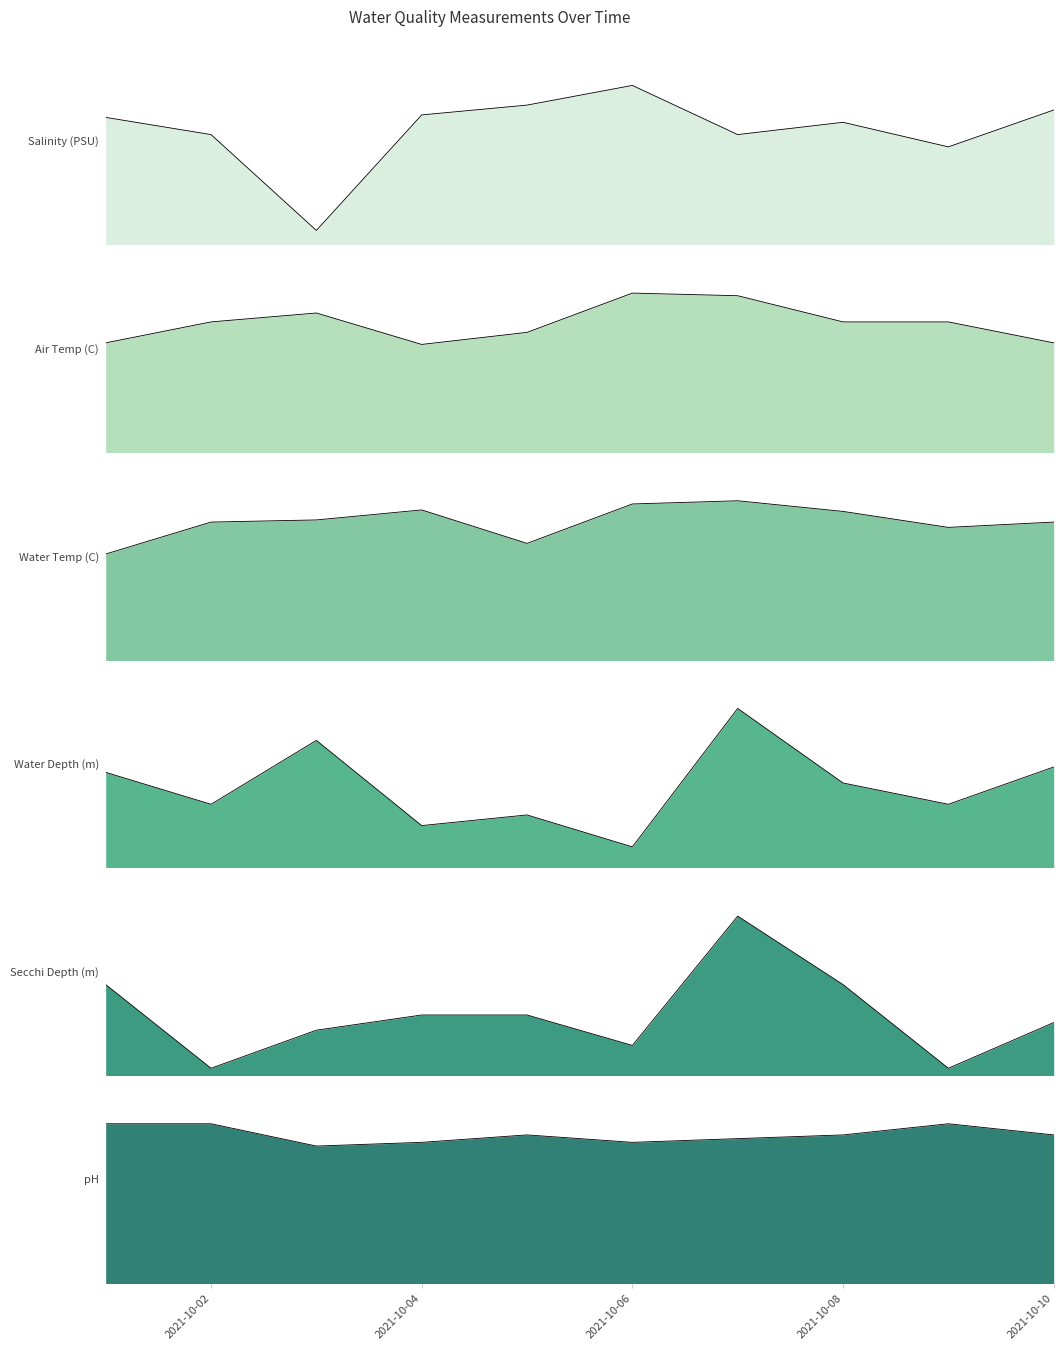

What are all the series names shown in the legend?

Salinity (PSU), Air Temp (C), Water Temp (C), Water Depth (m), Secchi Depth (m), pH